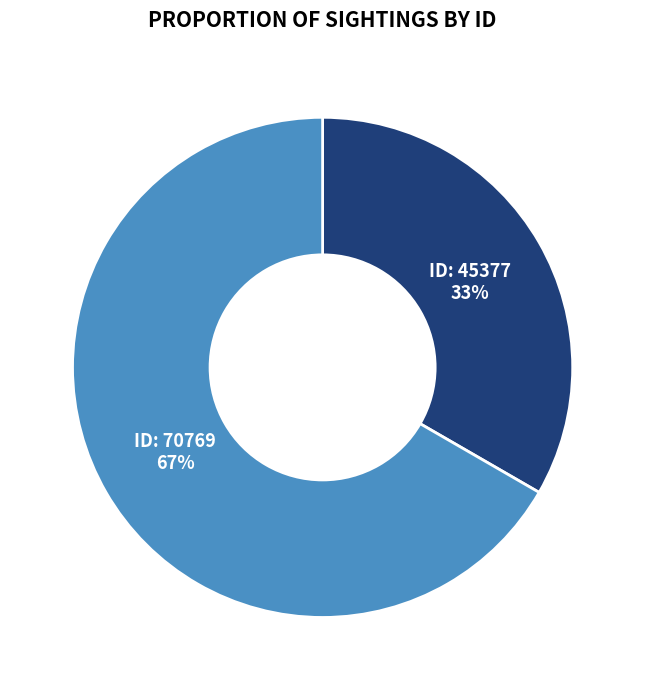

Which category accounts for the majority?

ID: 70769